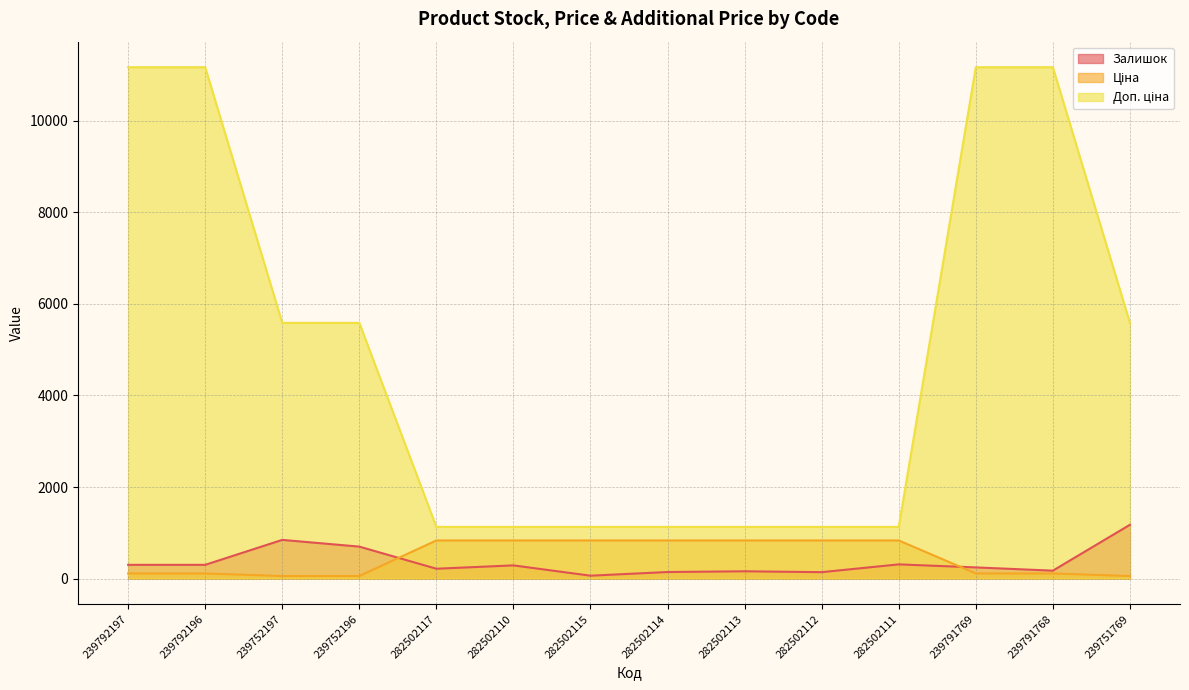

True or false: Доп. ціна has more than 2 interior local peaks.

False